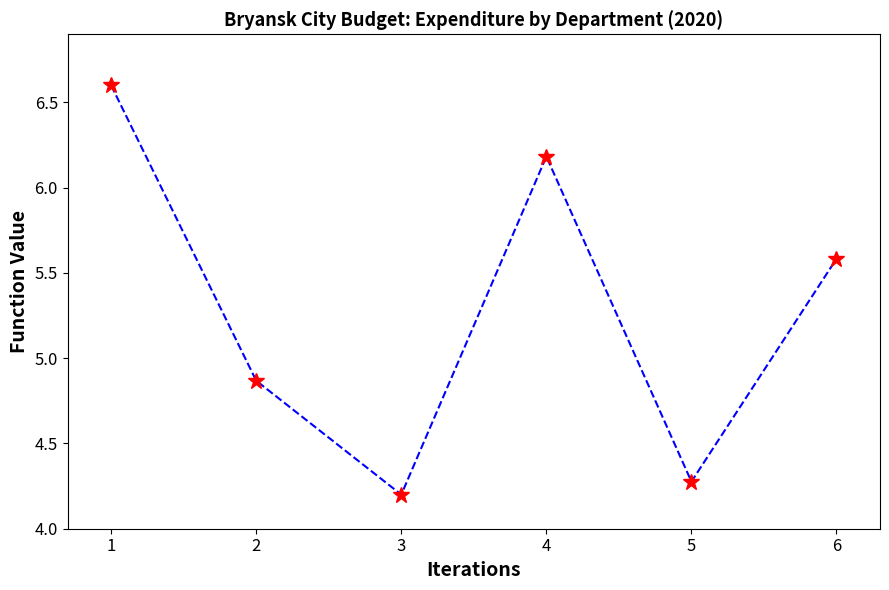

How many points are higher than both their immediate neighbors (excluding endpoints)?

1